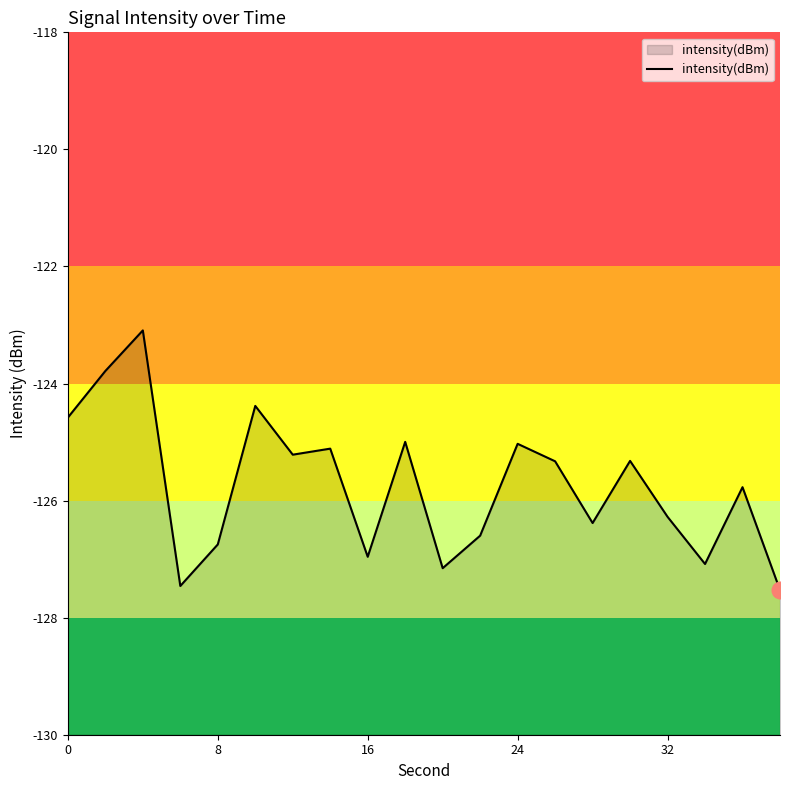

True or false: the data has more than 1 interior local peaks.

True